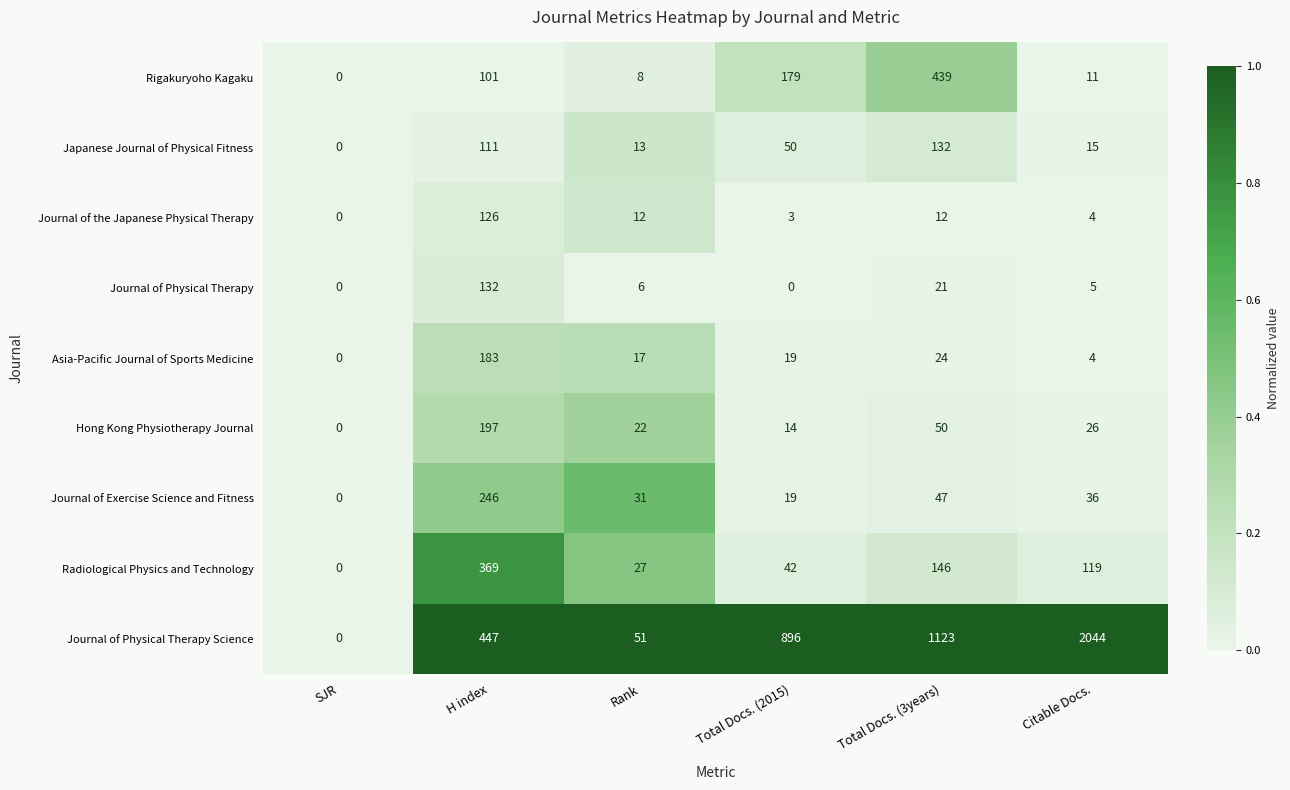

What value does the Radiological Physics and Technology series have at Total Docs. (3years)?

146